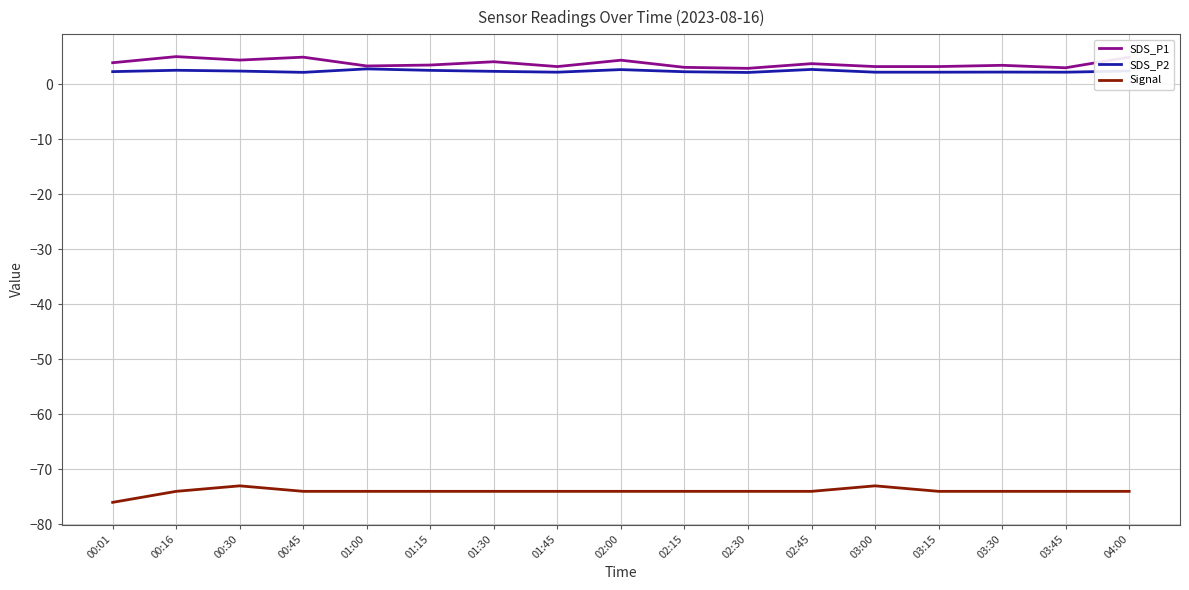

True or false: SDS_P1 has more than 1 interior local peaks.

True